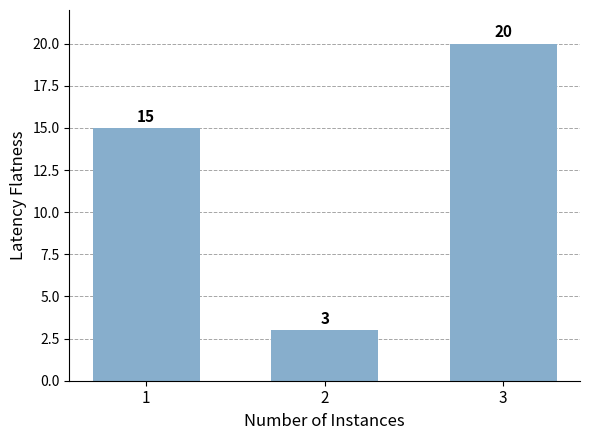

Reading left to right, list all the values displayed in this chart.

1=15	2=3	3=20